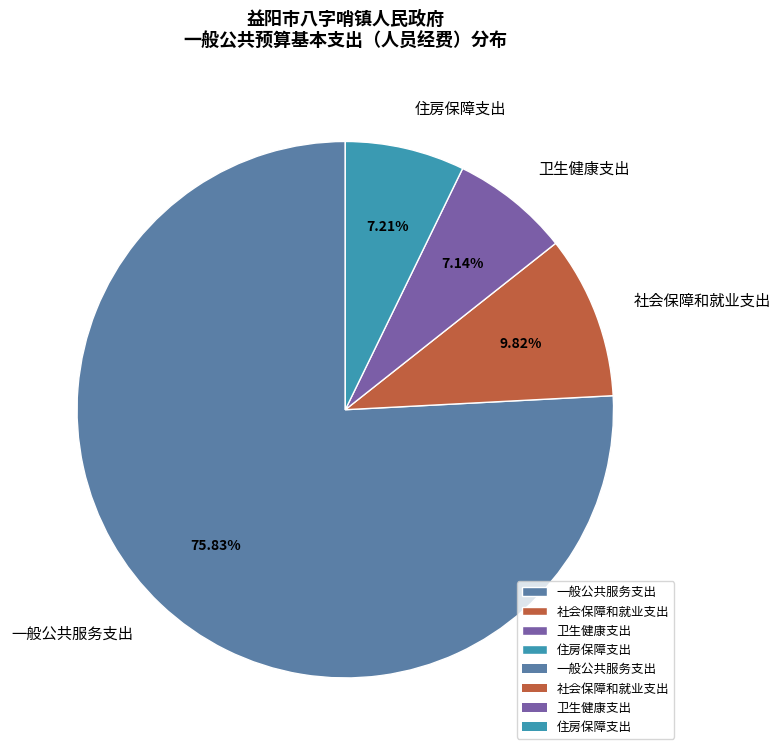

To the nearest percent, what is the difference between the 一般公共服务支出 and 社会保障和就业支出 slice percentages?

66%